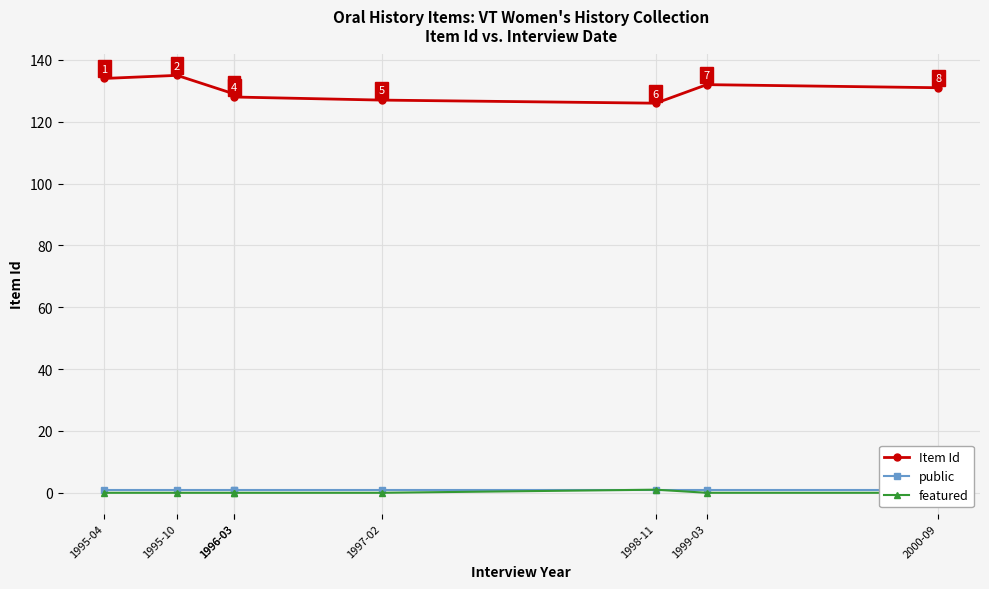

Is the value of public at 2000-09 greater than the value of Item Id at 1995-10?

No